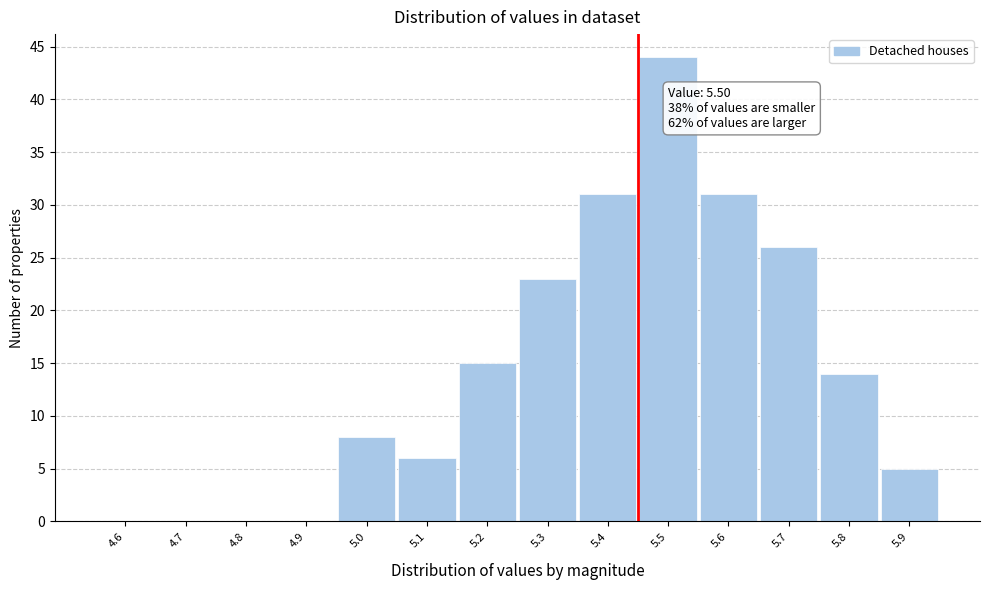

Reading left to right, transcribe all the data shown in this chart.

4.6=0	4.7=0	4.8=0	4.9=0	5.0=8	5.1=6	5.2=15	5.3=23	5.4=31	5.5=44	5.6=31	5.7=26	5.8=14	5.9=5